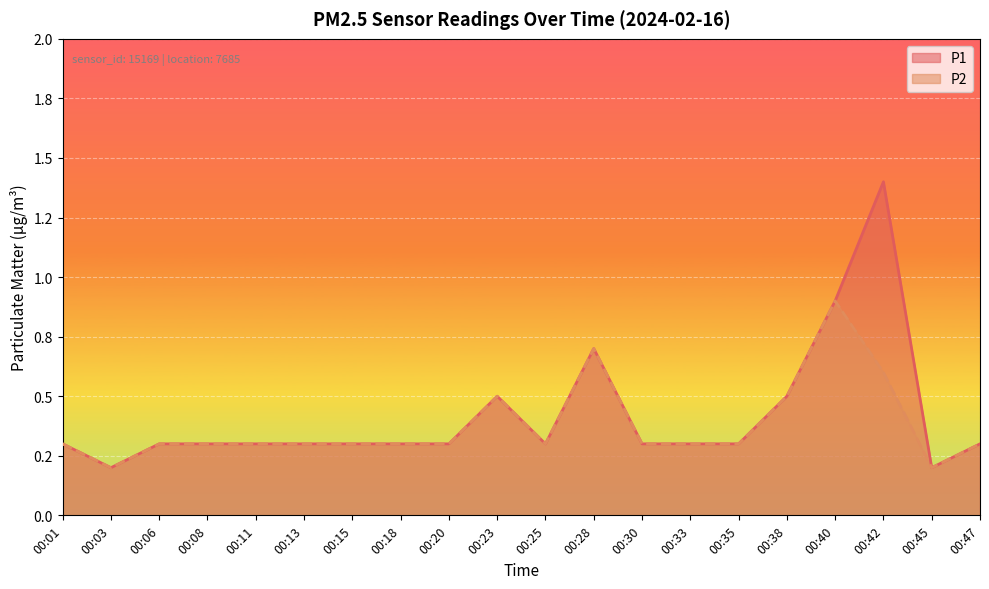

What is the total value across all series at 00:30?

0.6